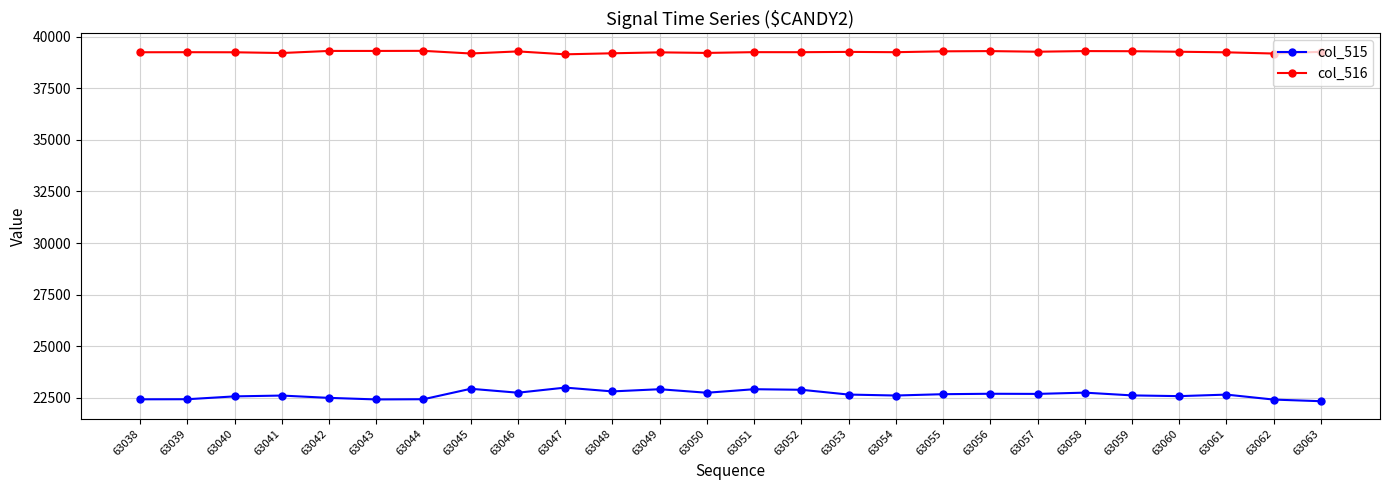

What is the minimum value for col_516?

39142